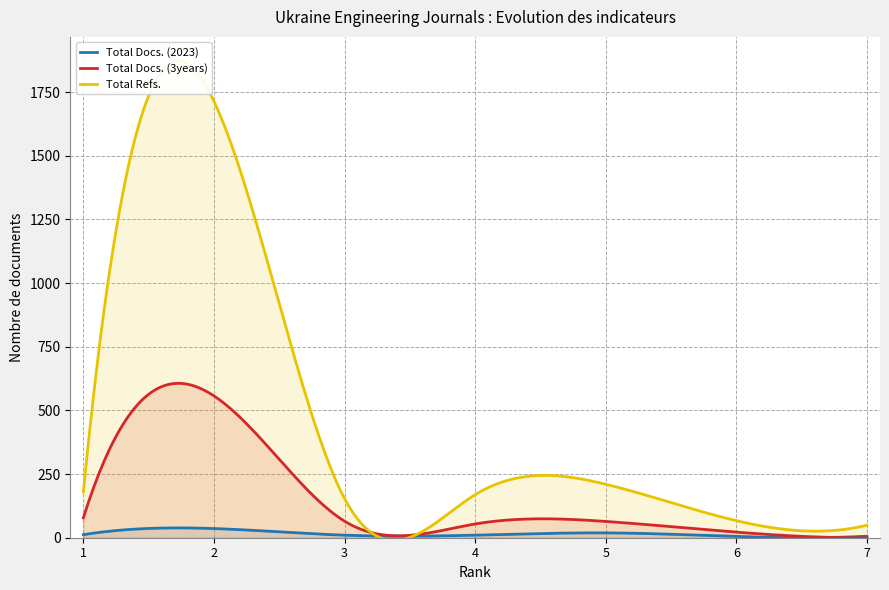

At how many categories does at least one series exceed 1450?

1